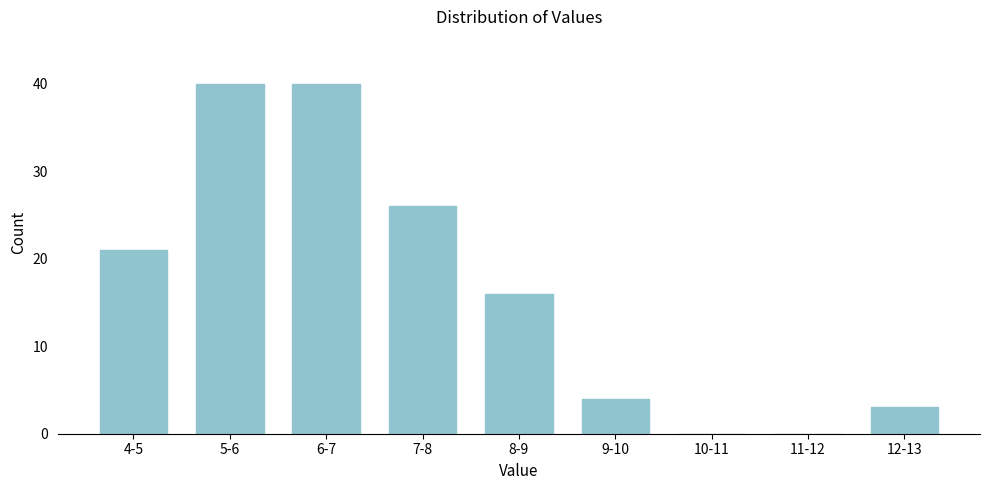

Reading left to right, what are all the values shown in this chart?

4-5=21	5-6=40	6-7=40	7-8=26	8-9=16	9-10=4	10-11=0	11-12=0	12-13=3